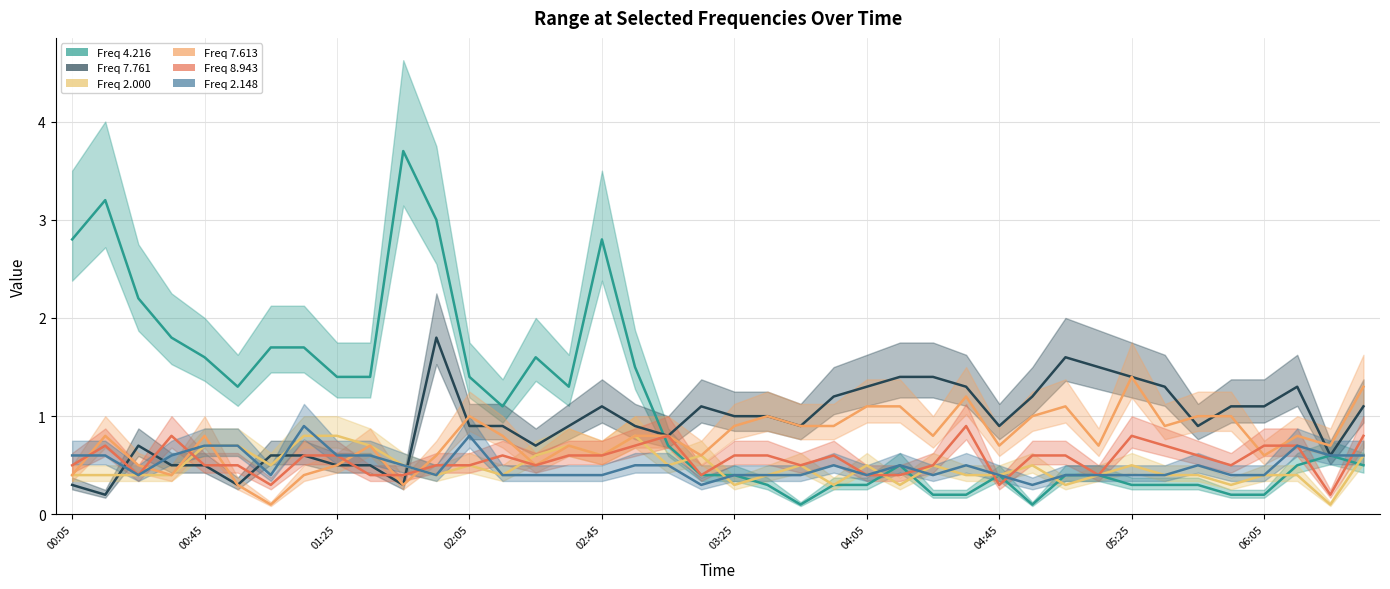

At 2018/04/03 02:15, list the series in order from smallest to largest.

2.000, 2.148, 8.943, 7.613, 7.761, 4.216